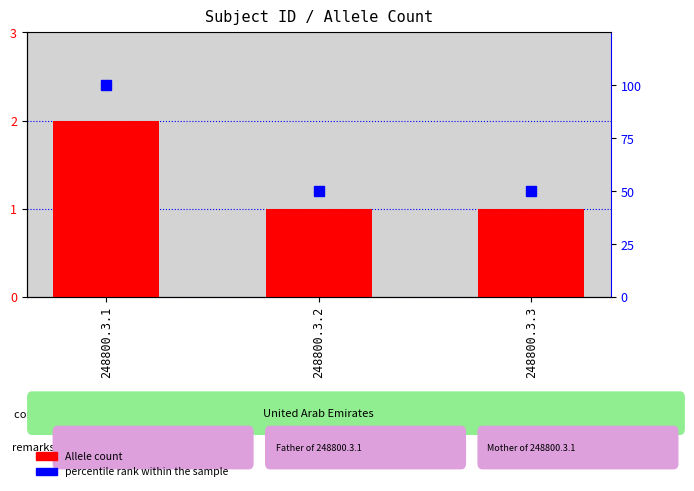

What is the value of the percentile rank within the sample bar at the 3rd from the left?

50